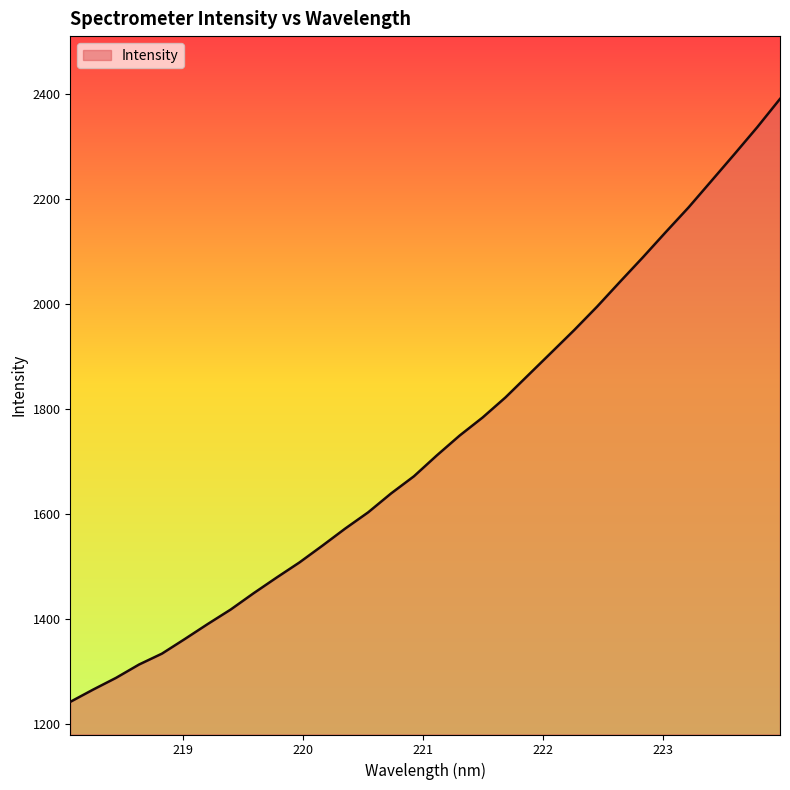

How many values exceed 1711?

16